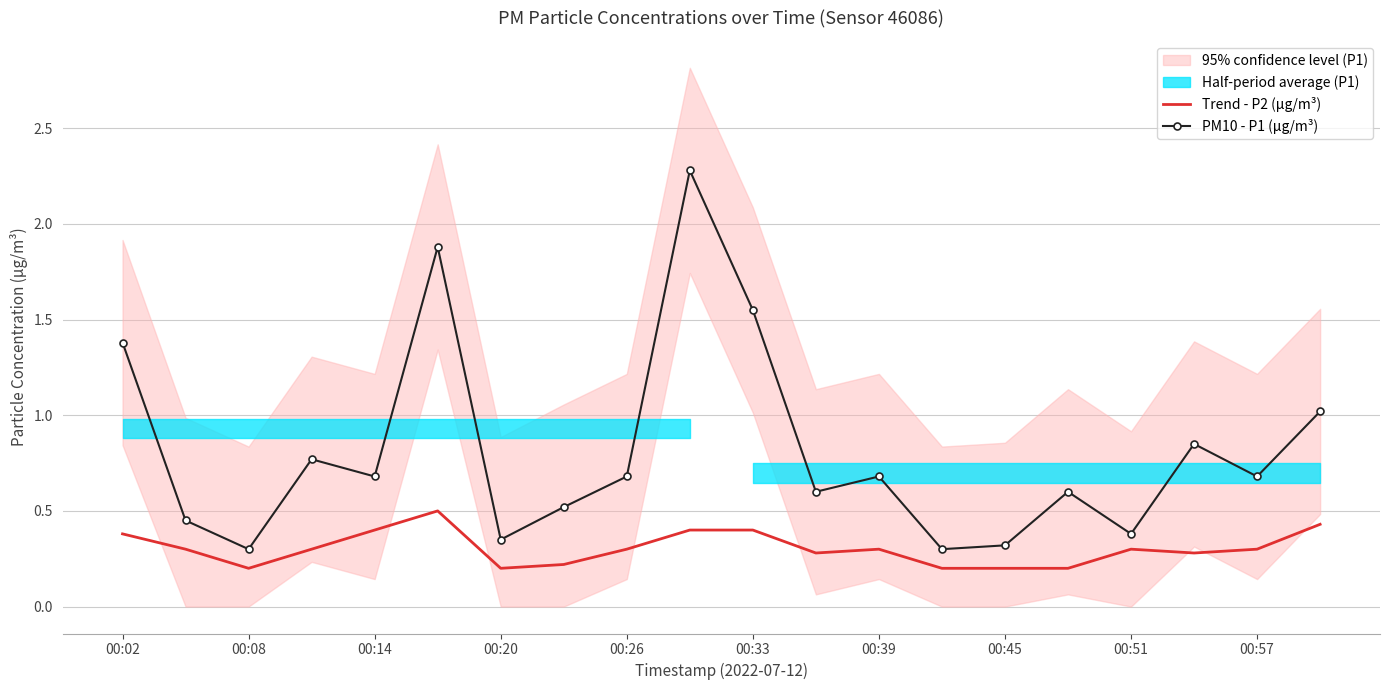

What is the maximum value shown in the chart?

2.3